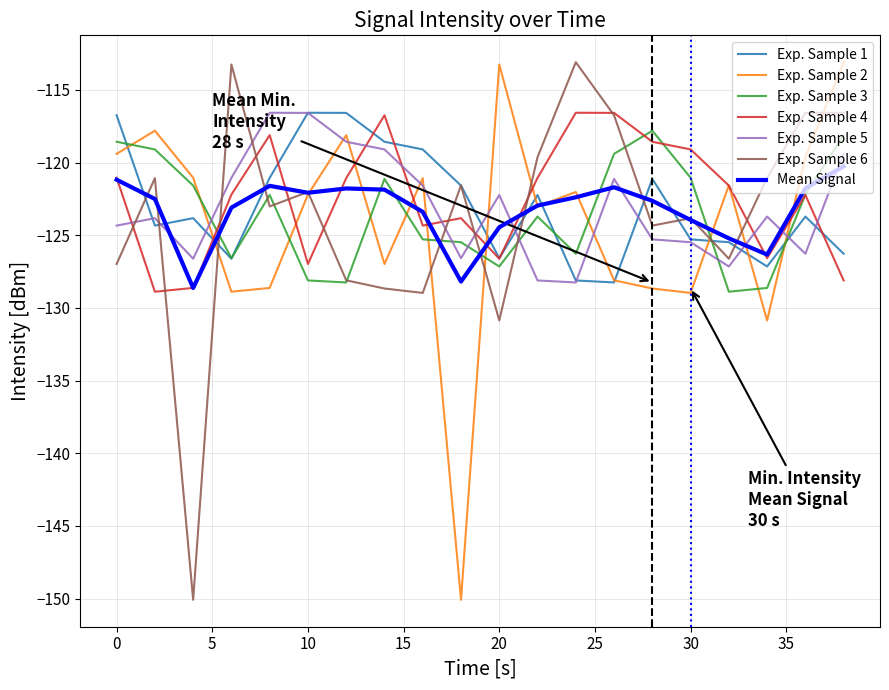

What is the greatest value displayed?

-113.1